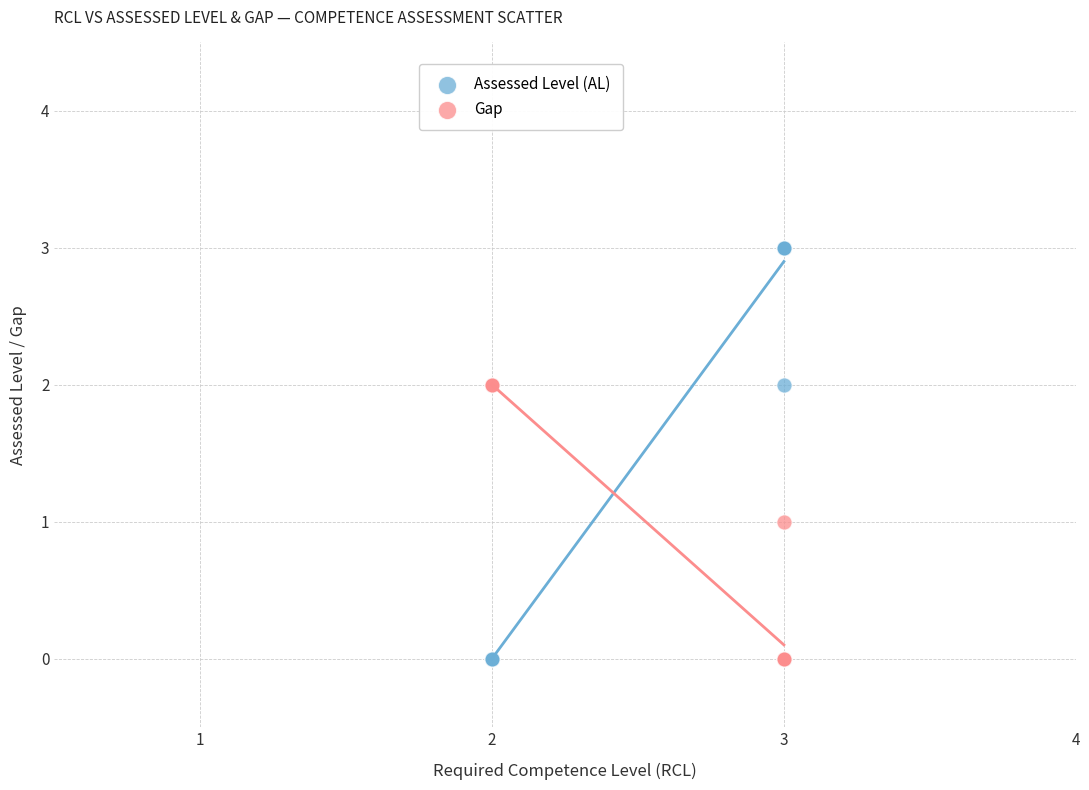

Which series contains the highest Y value?

Assessed Level (AL)